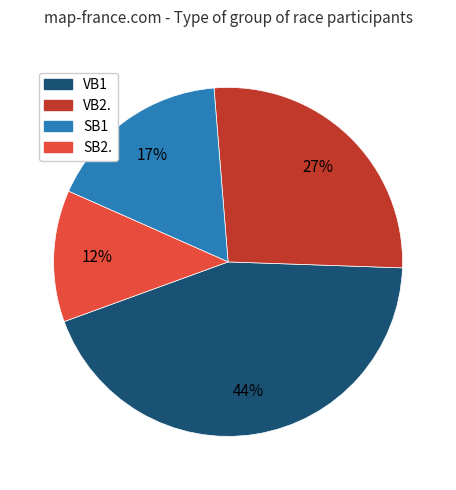

To the nearest percent, what percentage of the pie is VB1?

44%